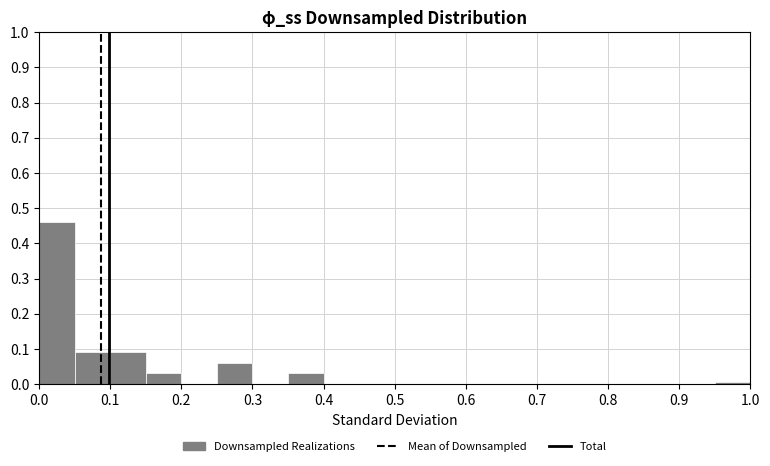

Which range on the x-axis has the tallest bar?

0.00 to 0.05